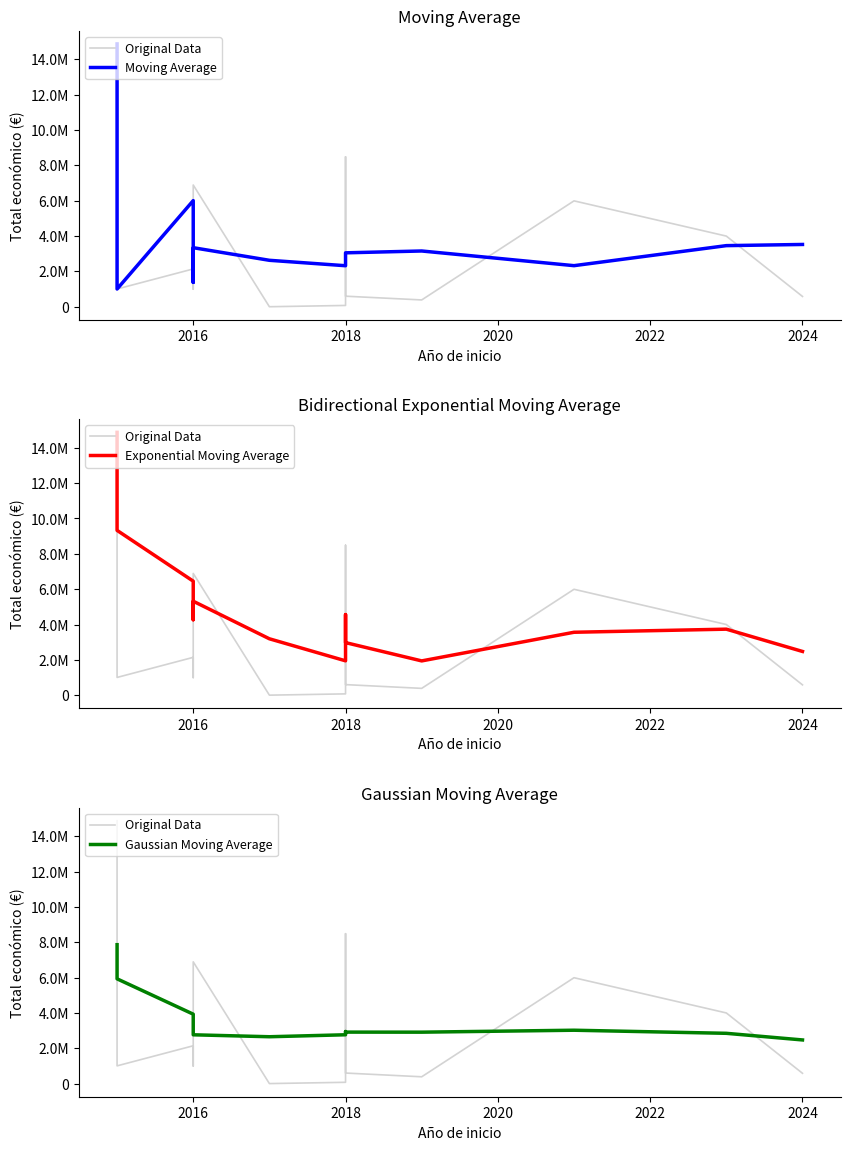

Which series ends up on top after the final intersection of Moving Average and Exponential Moving Average?

Moving Average